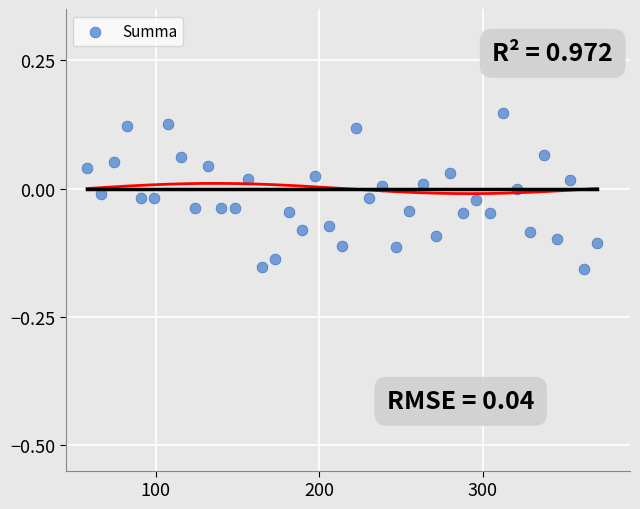

What is the range of X values (max minus min)?

311.8